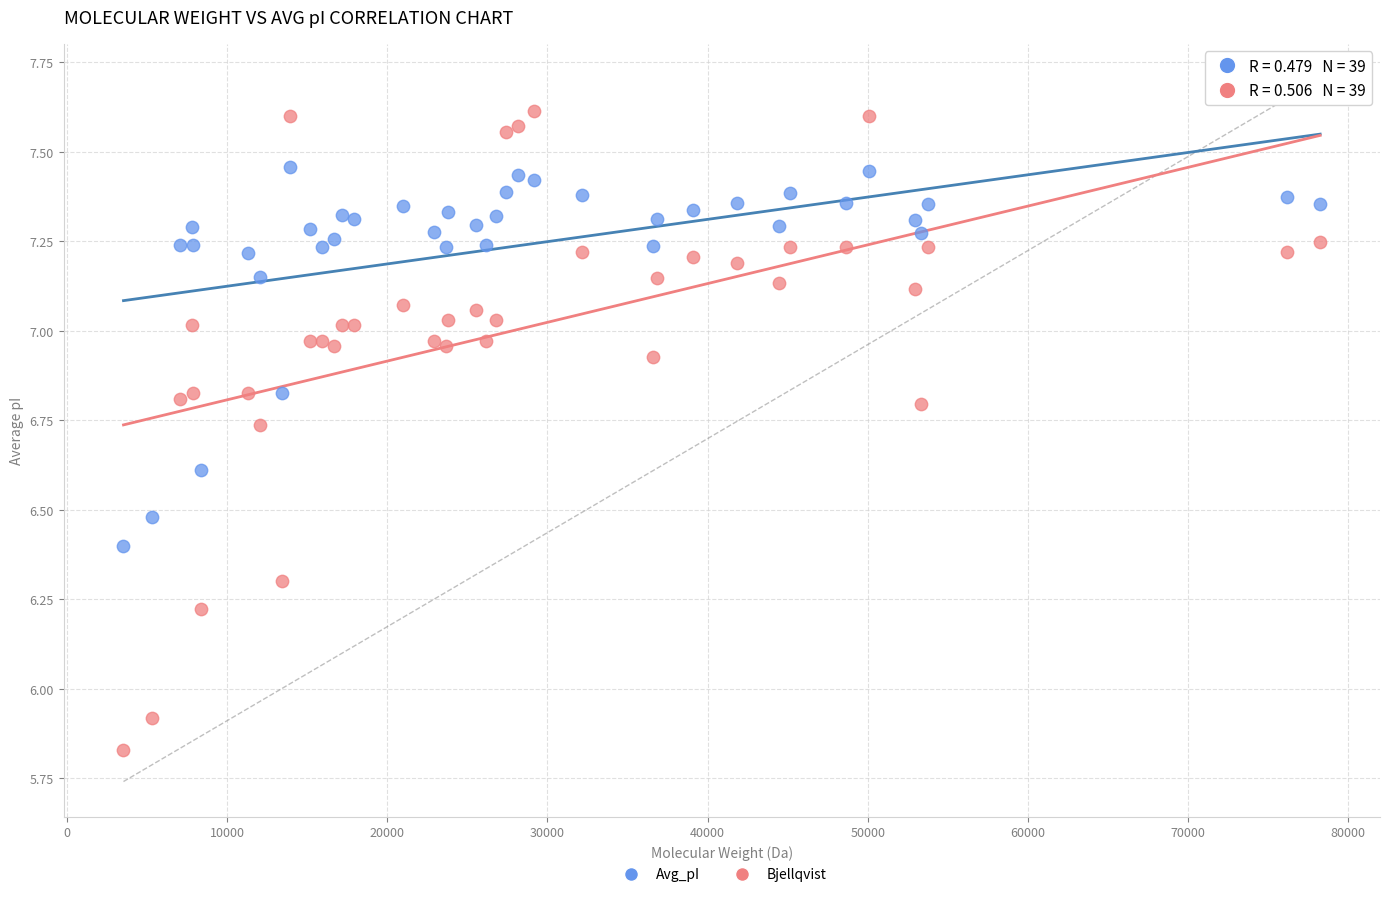

Which series has the largest Y range (max minus min)?

Bjellqvist